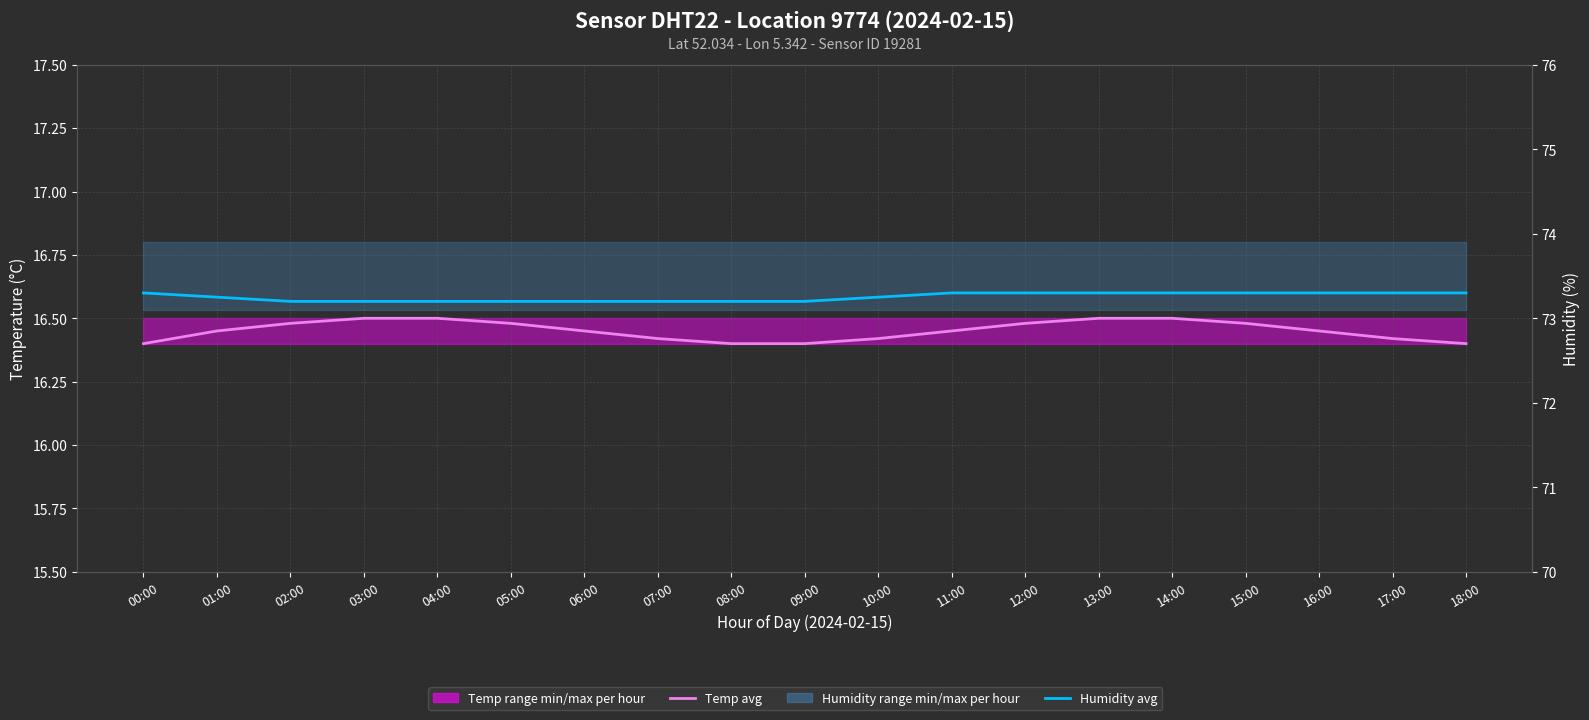

Which has a higher value, 07:00 or 00:00?

07:00